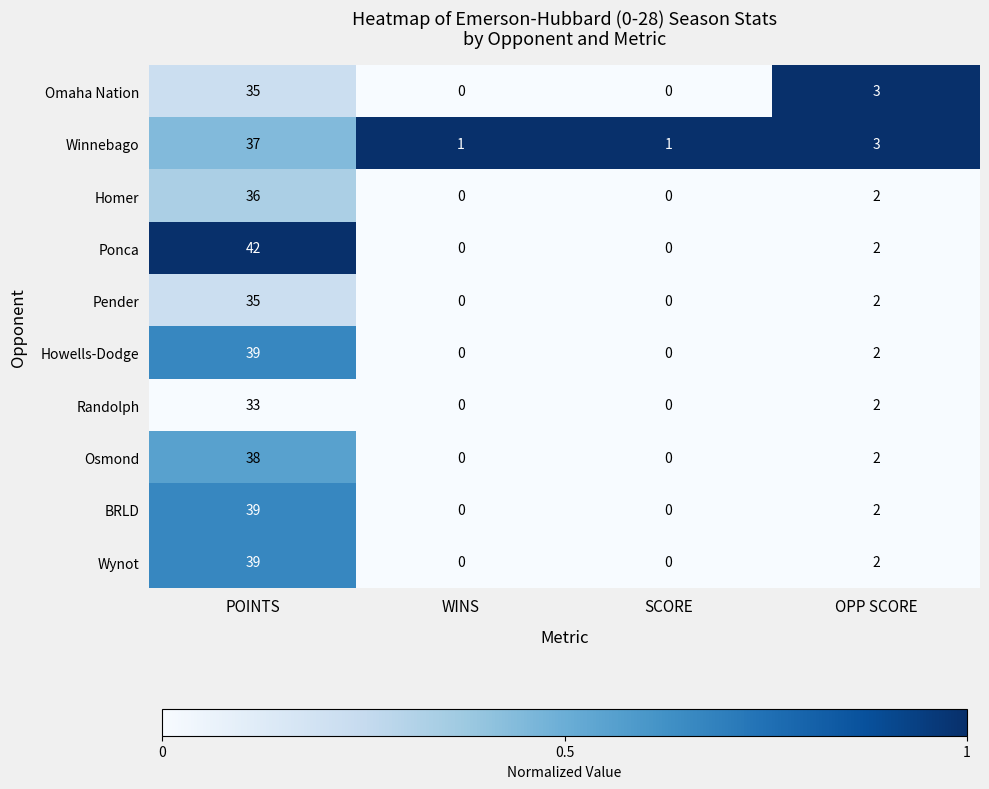

Which series has the widest spread of values?

Ponca